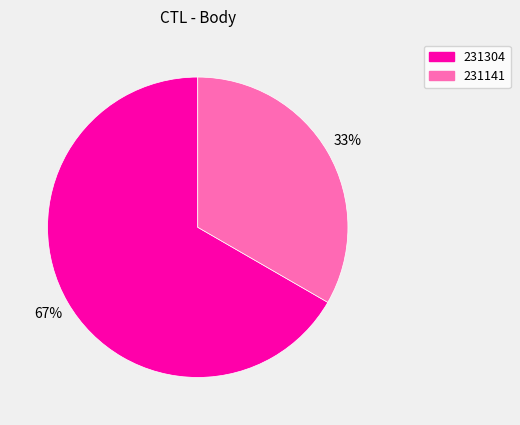

Which slice is the smallest?

231141